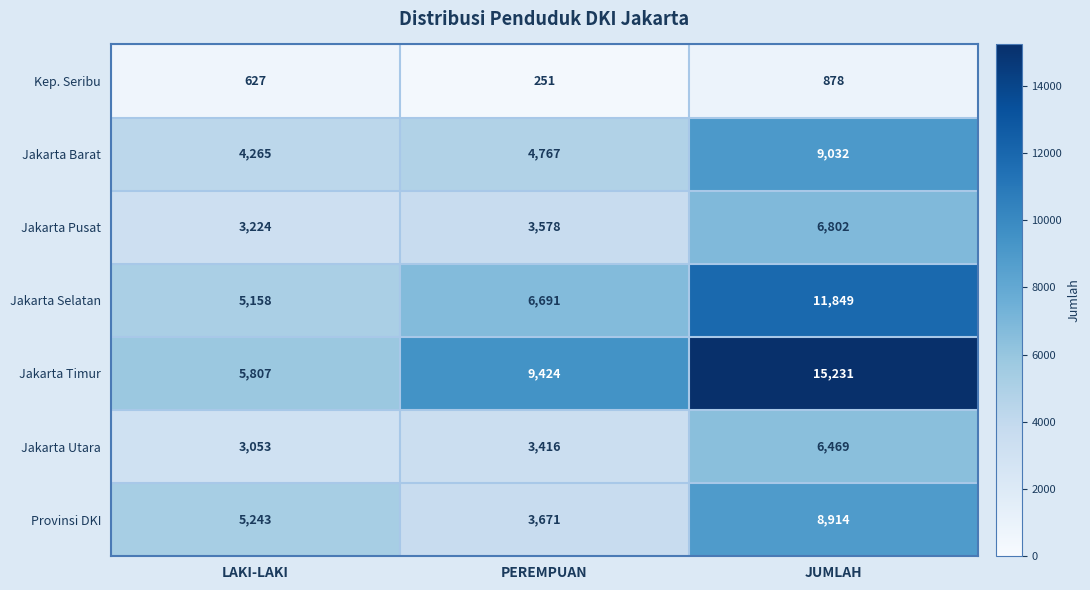

Reading left to right, transcribe all the data shown in this chart.

Kep. Seribu: 627	251	878
Jakarta Barat: 4265	4767	9032
Jakarta Pusat: 3224	3578	6802
Jakarta Selatan: 5158	6691	11849
Jakarta Timur: 5807	9424	15231
Jakarta Utara: 3053	3416	6469
Provinsi DKI: 5243	3671	8914